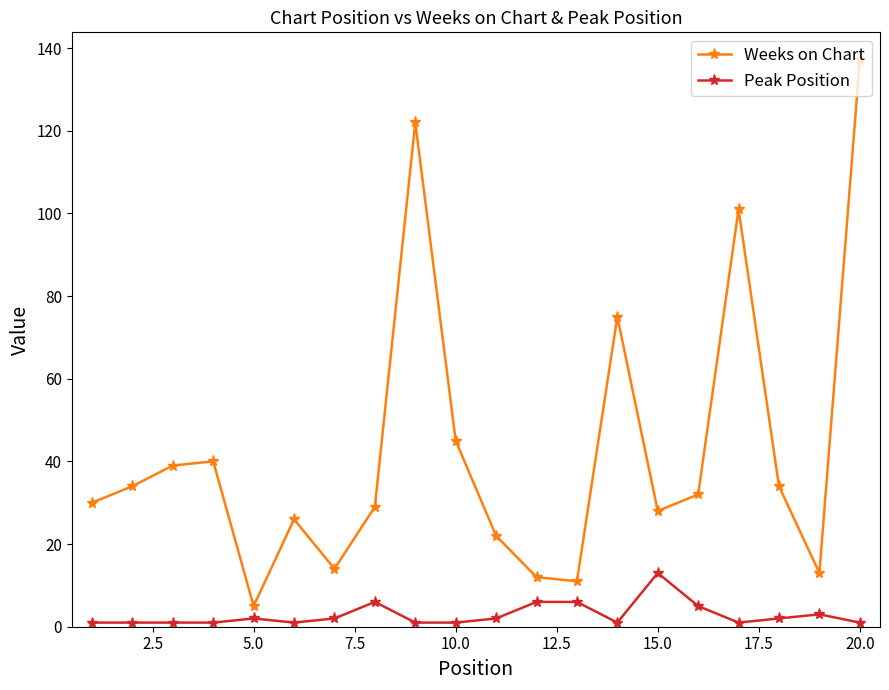

What is the difference between the maximum and minimum values in the Peak Position series?

12